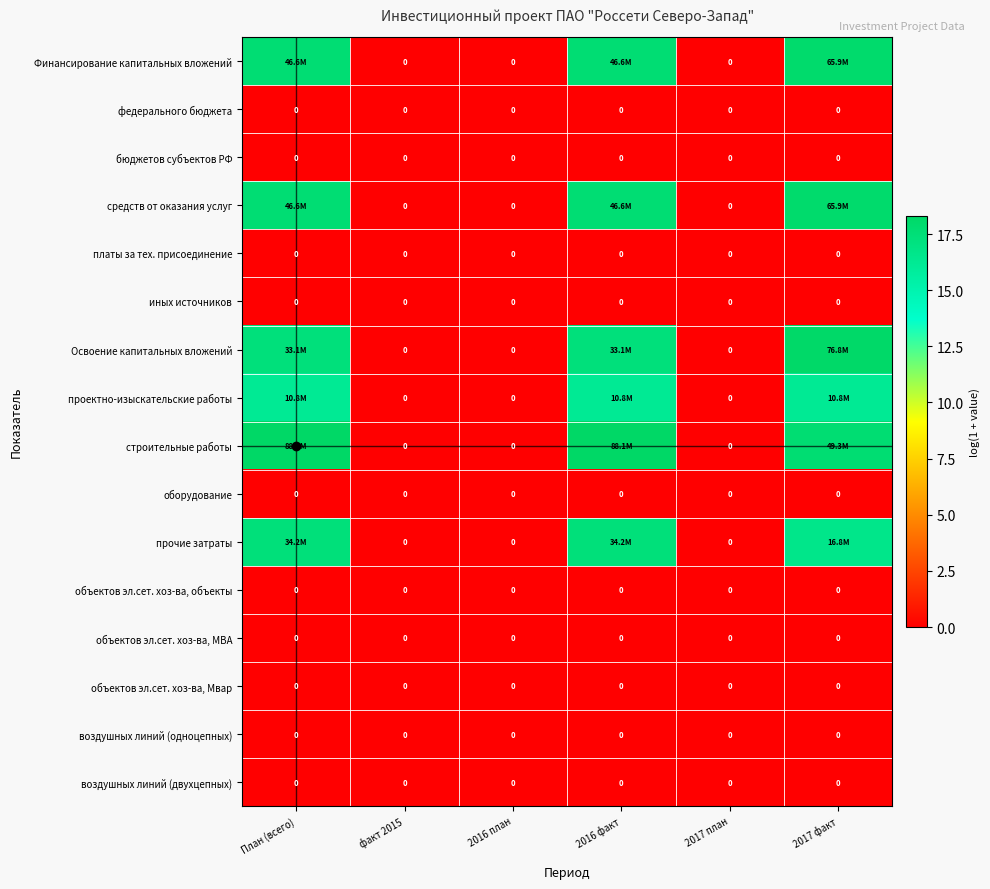

Which has a higher value, 2017 план or 2016 факт?

2016 факт